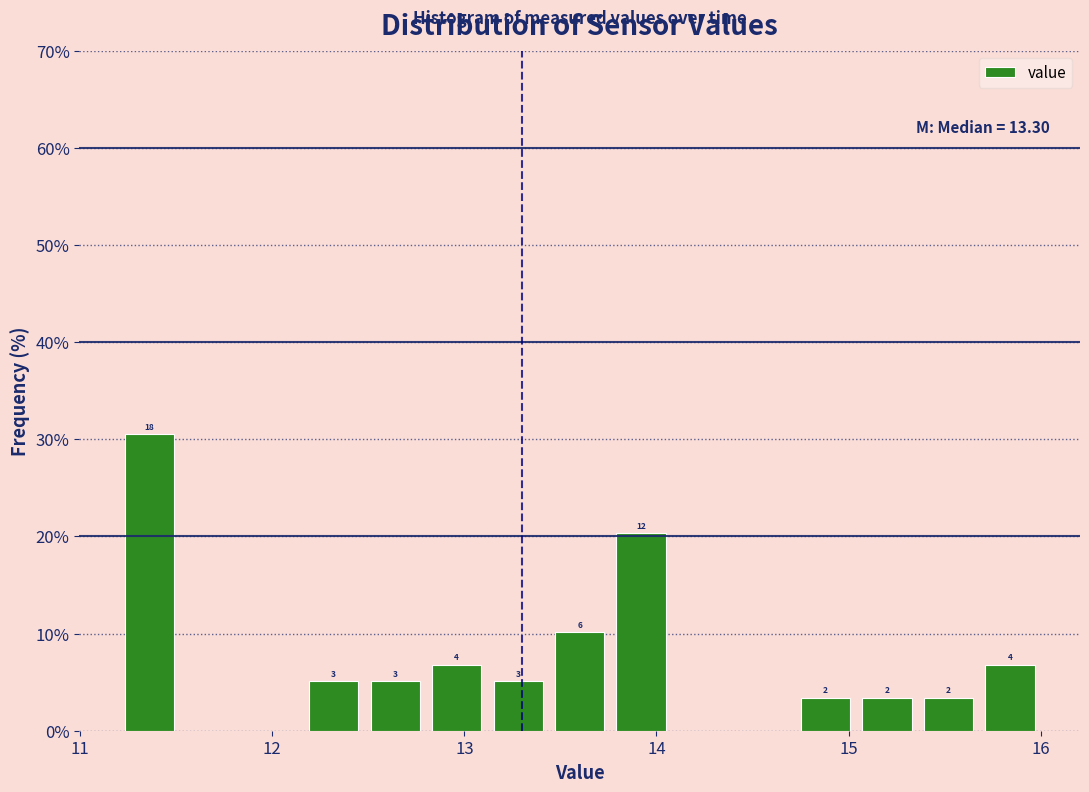

Read against the x-axis, roughly where is the centre of the tallest bar?

11.4